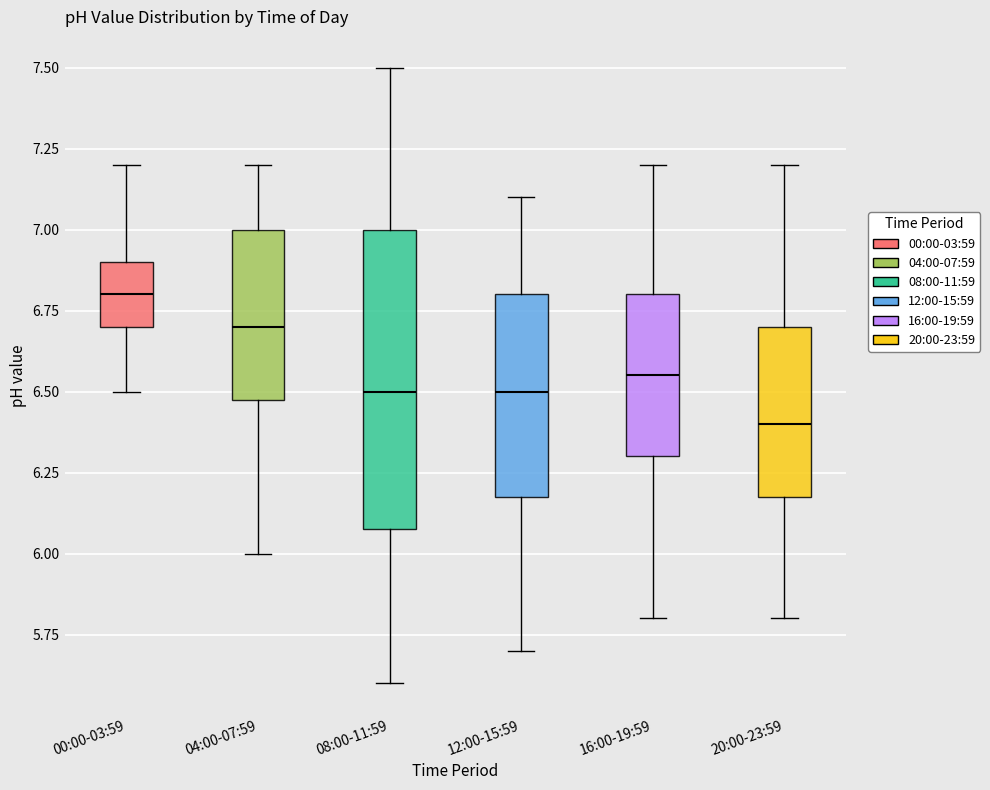

Which box's median line is the highest?

00:00-03:59